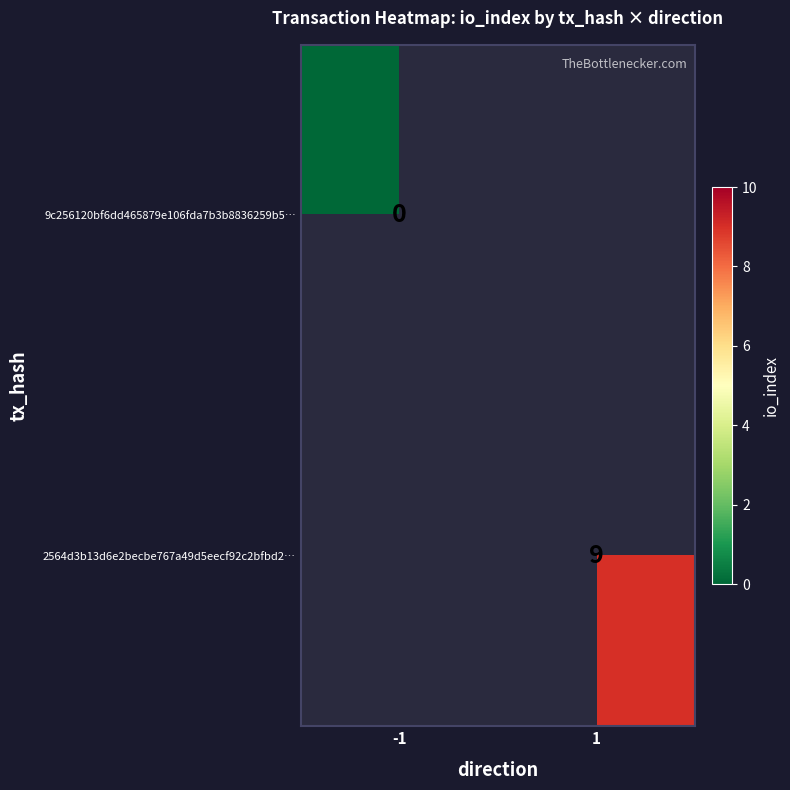

The 2564d3b13d6e2becbe767a49d5eecf92c2bfbd2… series shows 9 at 1. True or false?

True